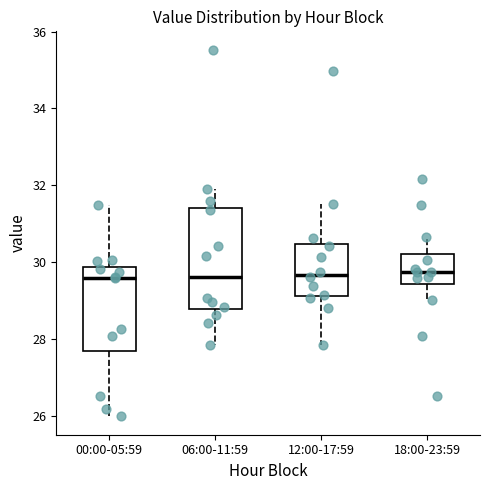

Where does the median line of the box for 12:00-17:59 sit on the y-axis? The values are not printed on the chart, so give them approximately, as read against the axis.

29.6